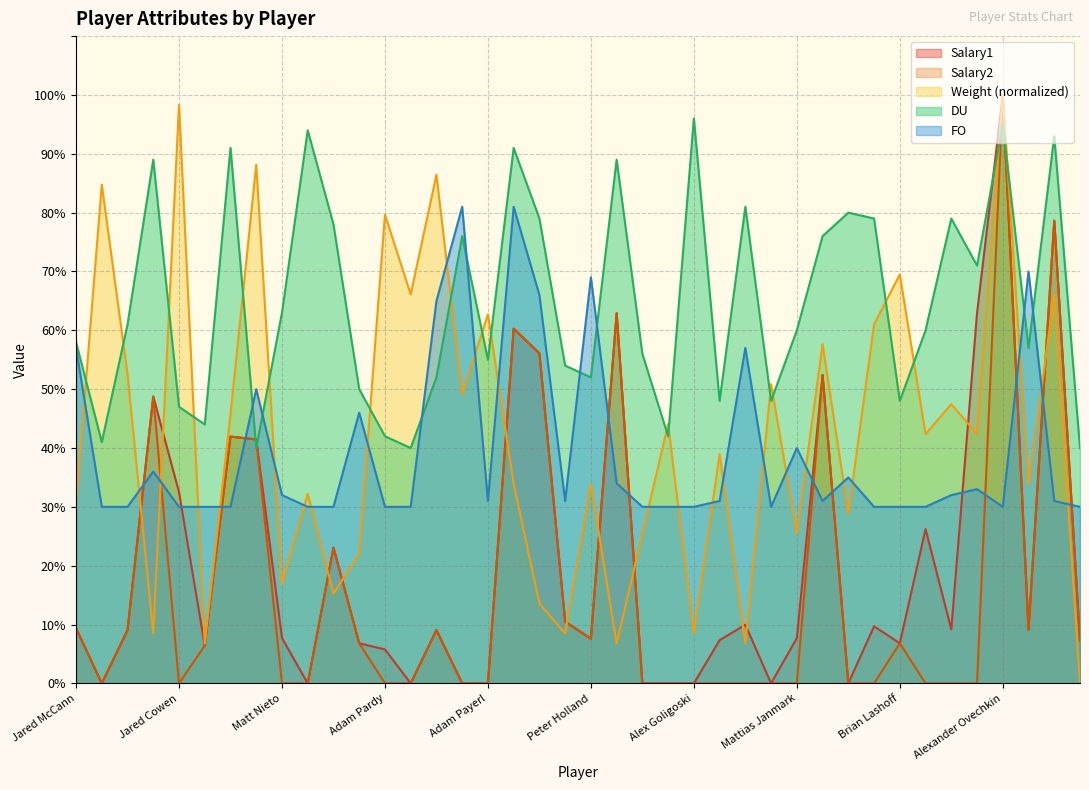

What is the difference between the second highest and minimum values in the DU series?

55.0